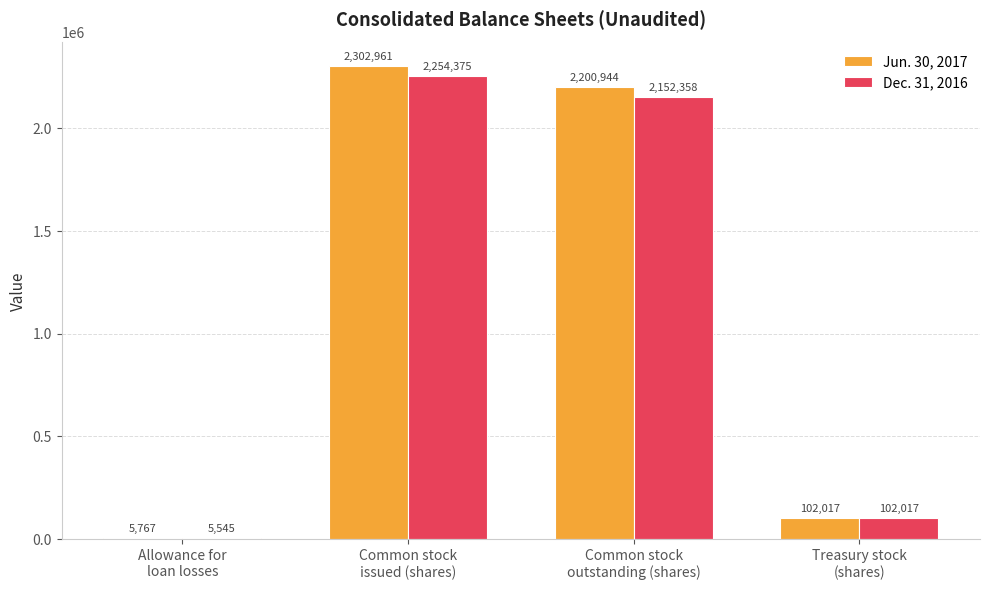

At which label is Jun. 30, 2017 closest to 1154364?

Common stock
outstanding (shares)